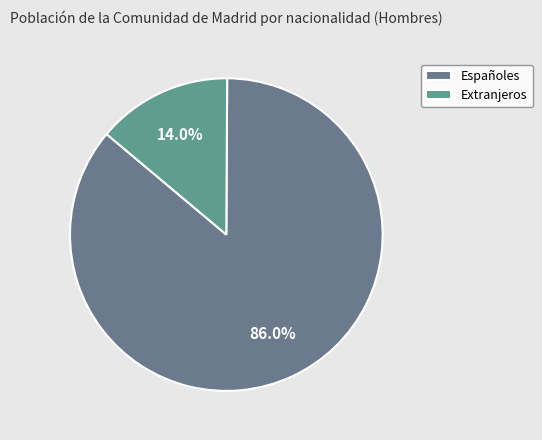

Count the number of slices in the pie.

2